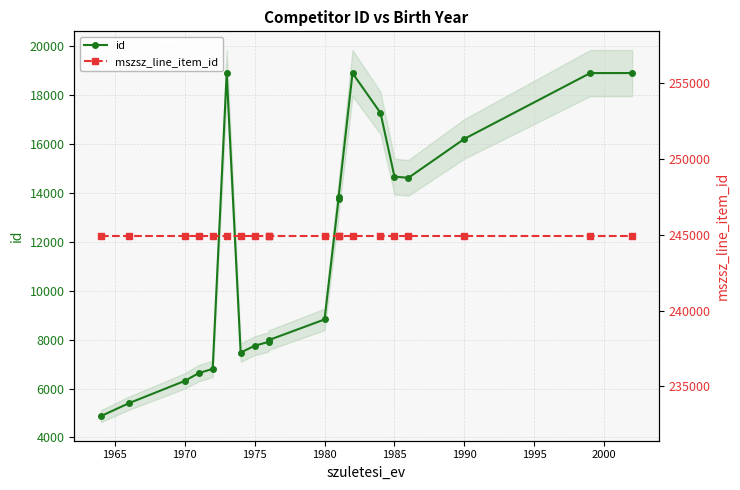

Is it true that mszsz_line_item_id equals 244901 at 1970?

True